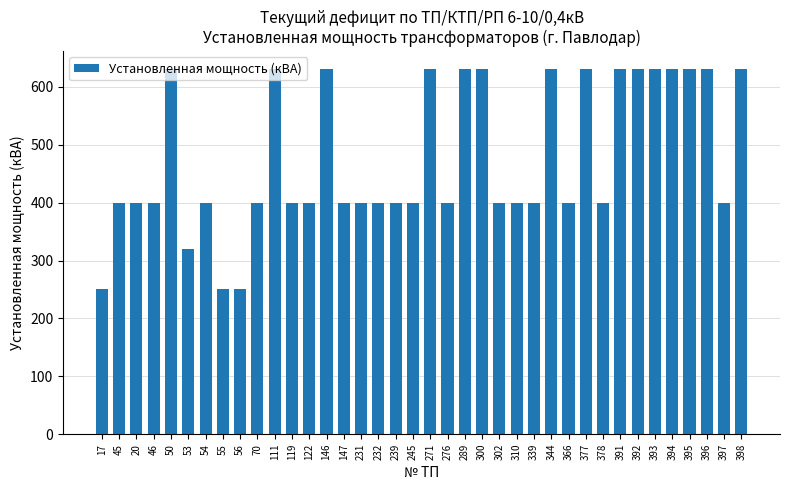

What position from the right is 46?

35